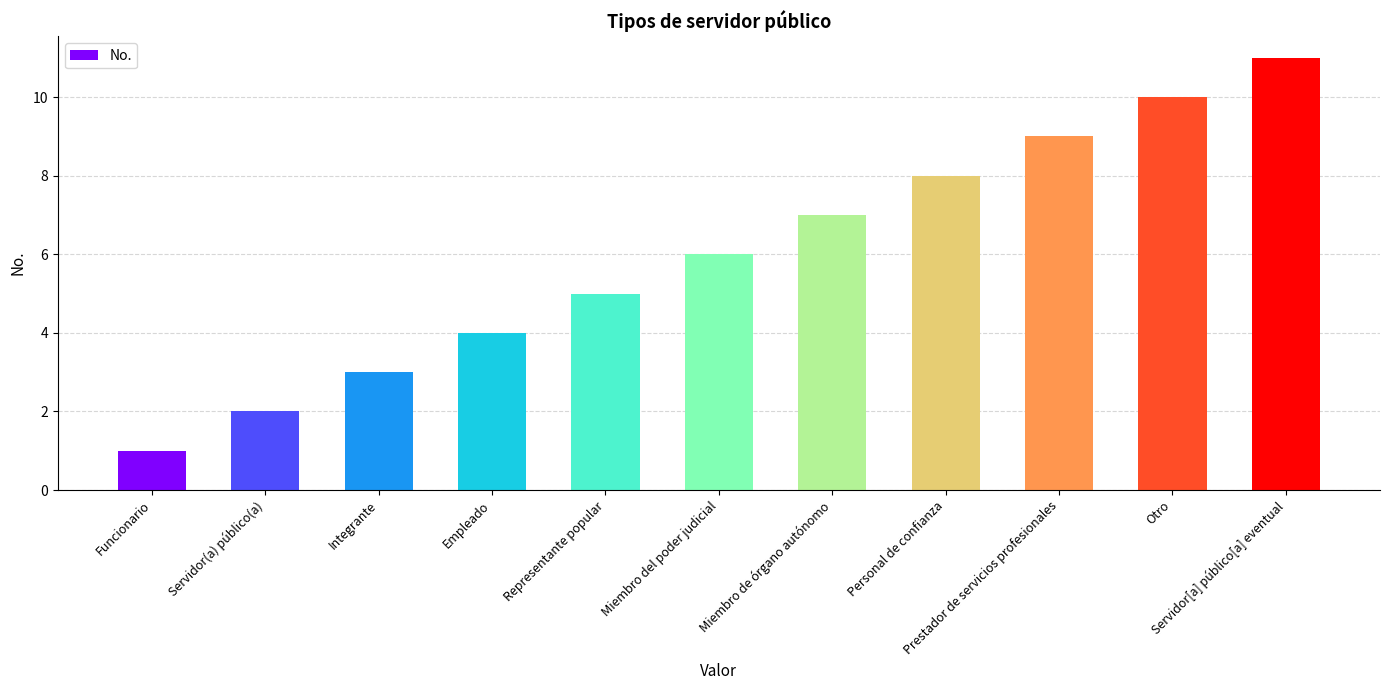

Count the values in the range 3 to 9.

7